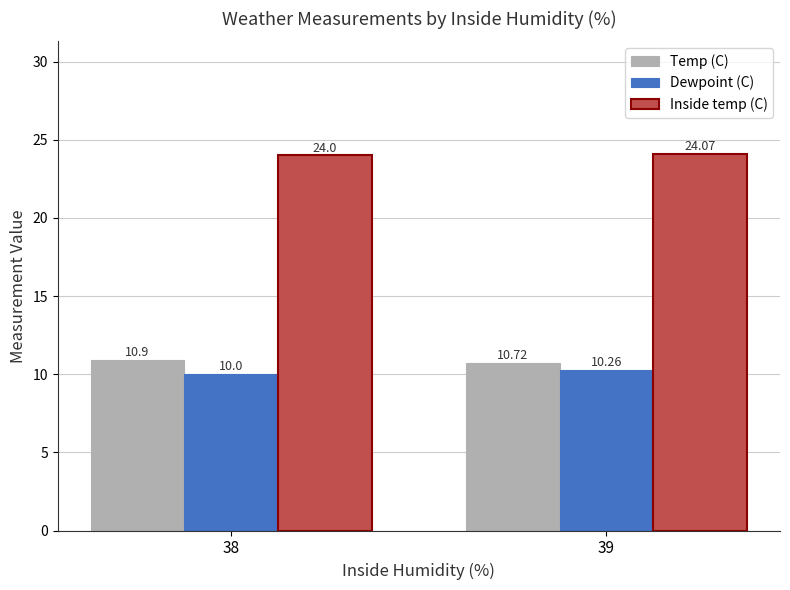

What are all the series names shown in the legend?

Temp (C), Dewpoint (C), Inside temp (C)